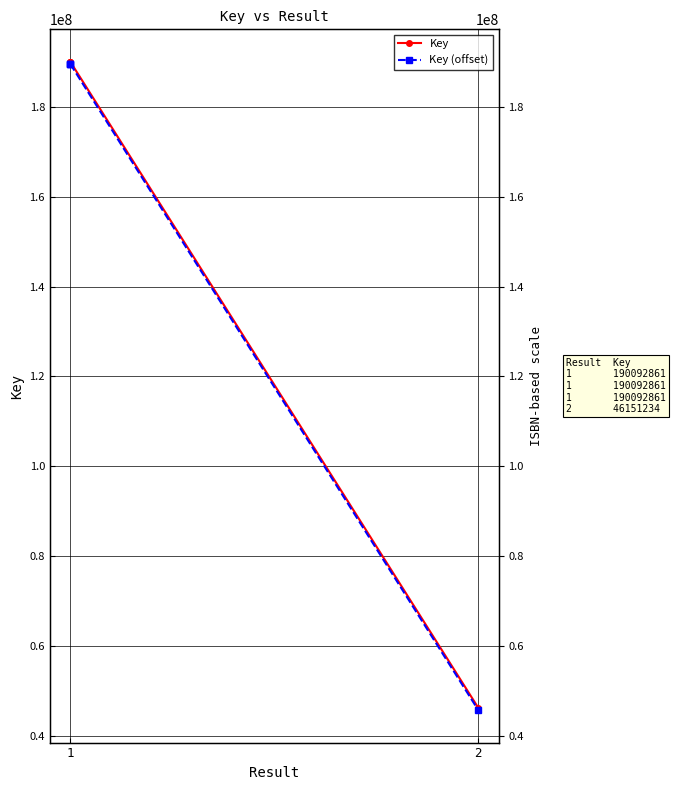

True or false: Key (offset) has a value of 189592861 at 1.

True